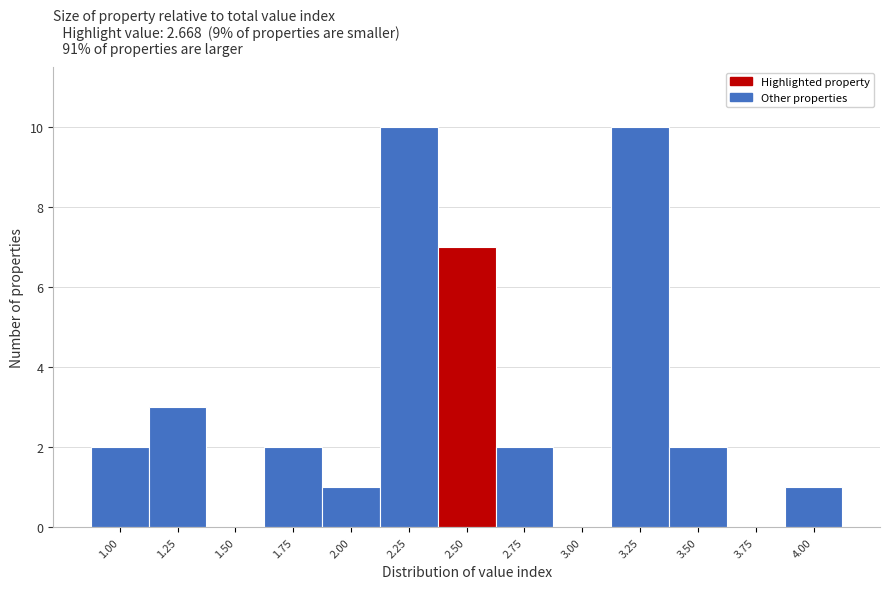

Reading right to left, what are all the values shown in this chart?

4.00=1	3.75=0	3.50=2	3.25=10	3.00=0	2.75=2	2.50=7	2.25=10	2.00=1	1.75=2	1.50=0	1.25=3	1.00=2